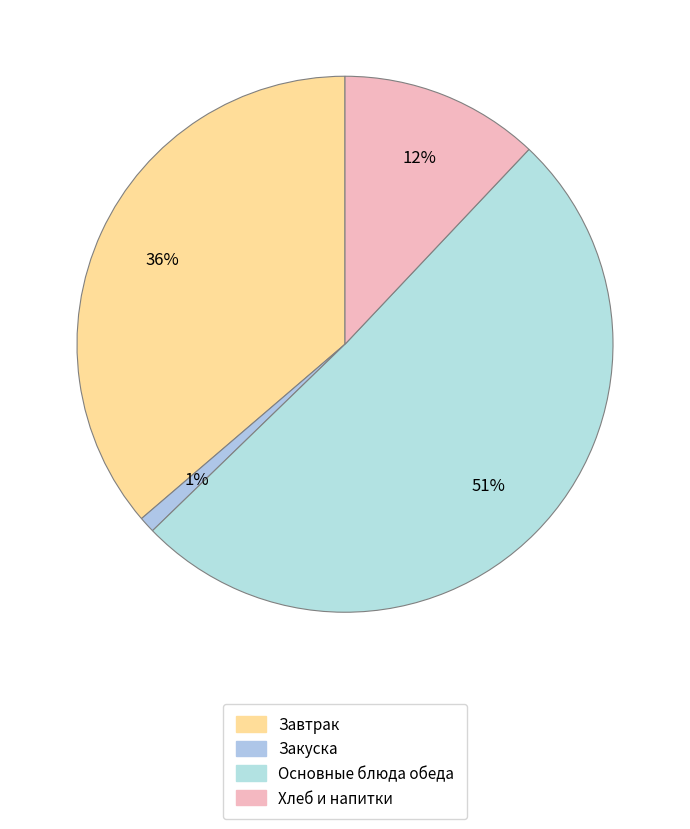

How many segments does this pie chart have?

4